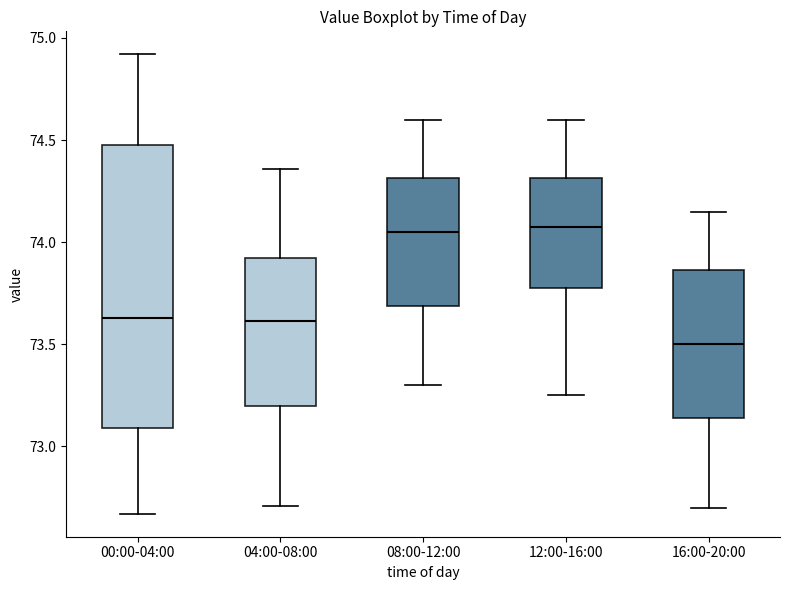

Where does the median line of the box for 08:00-12:00 sit on the y-axis? The values are not printed on the chart, so give them approximately, as read against the axis.

74.05